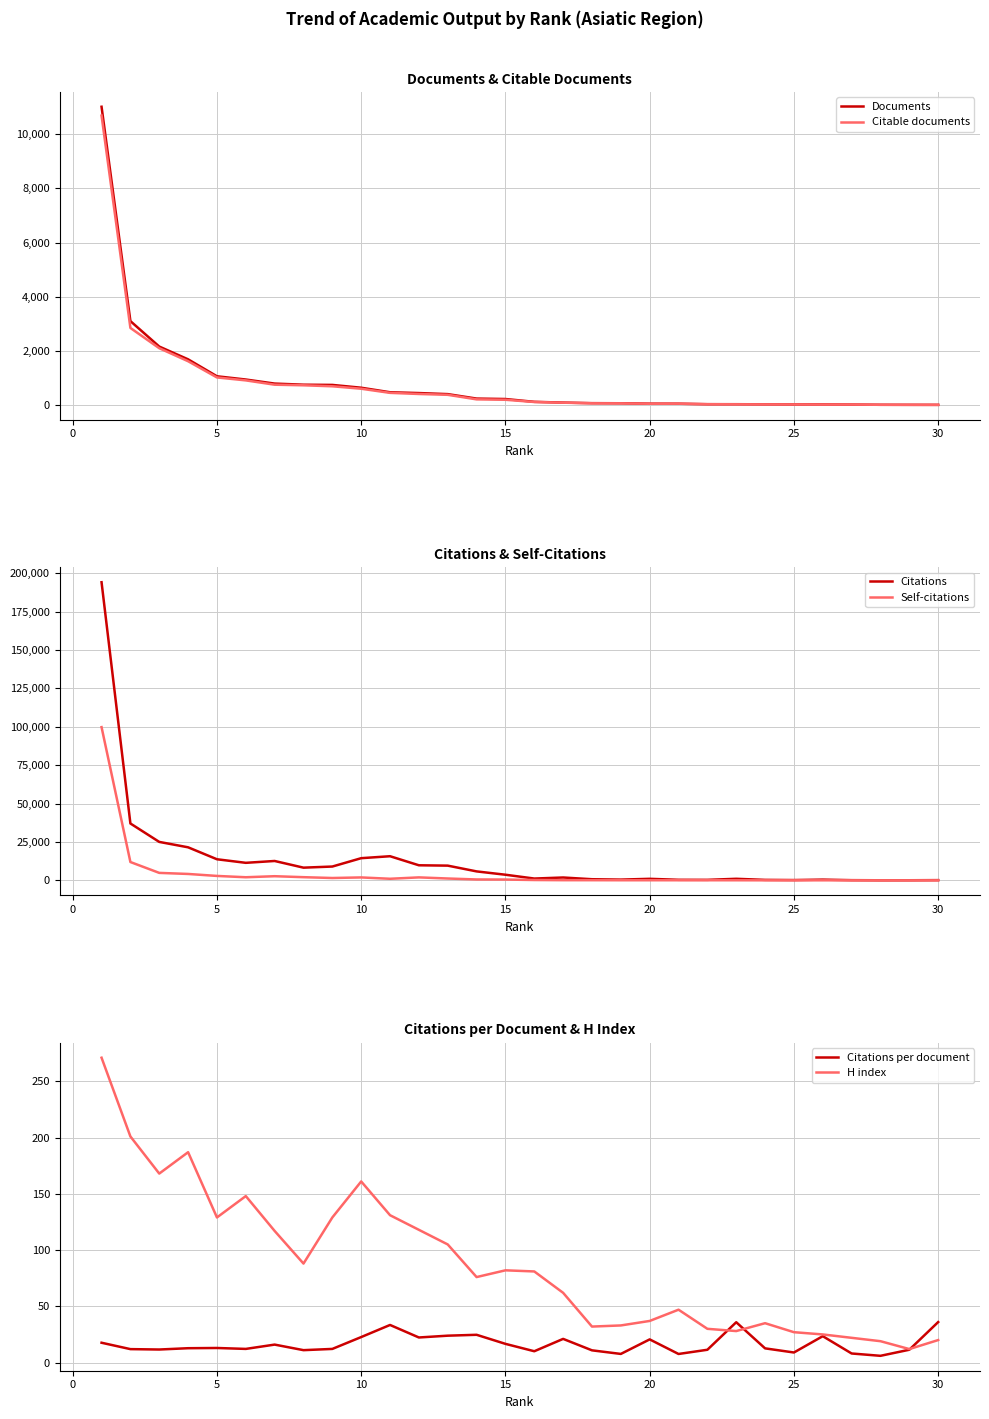

What are all the series names shown in the legend?

Documents, Citable documents, Citations, Self-citations, Citations per document, H index